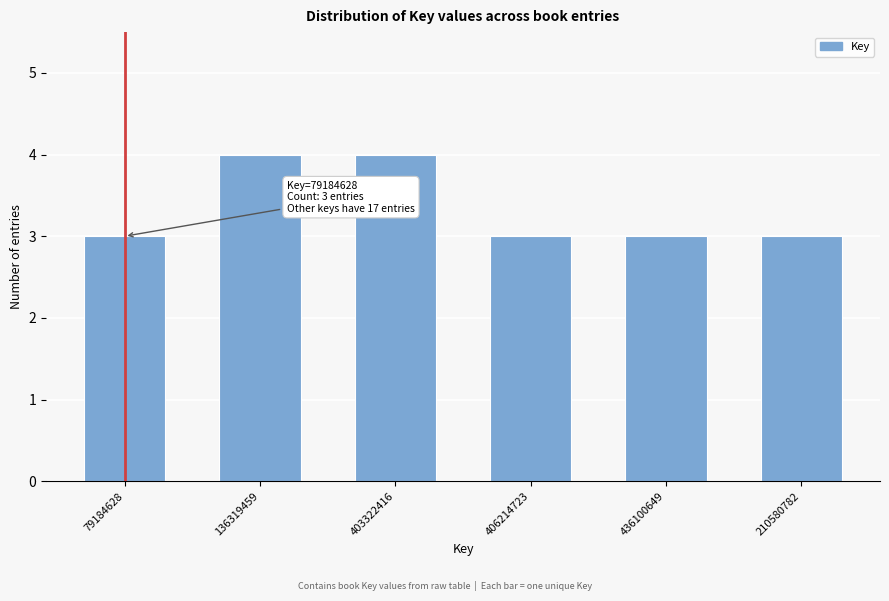

Reading left to right, extract all data points from this chart.

3	4	4	3	3	3